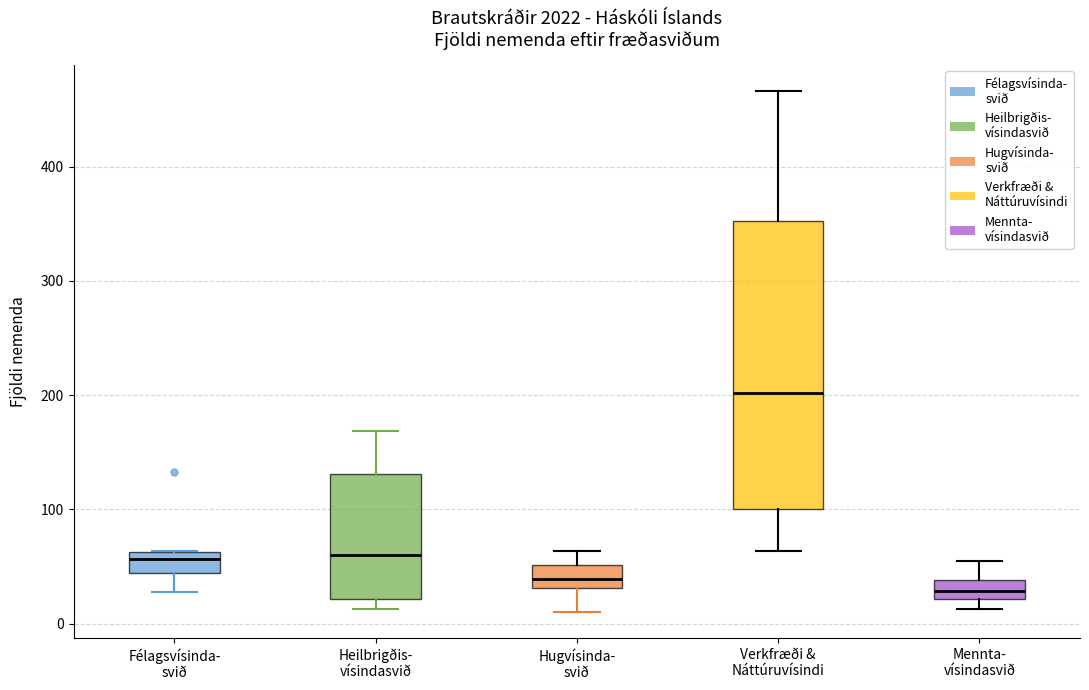

Which box's median line is the lowest?

Mennta- vísindasvið